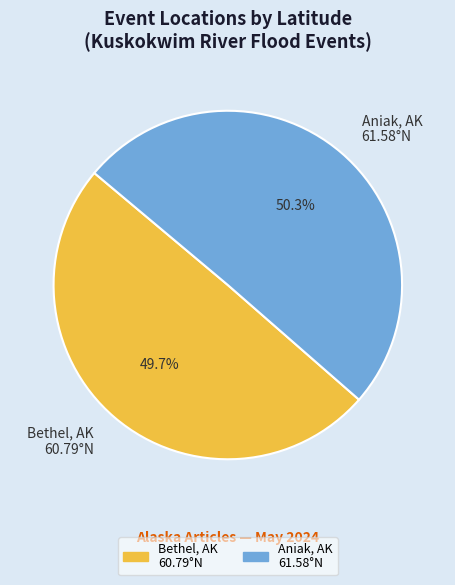

How many slices are in this pie chart?

2